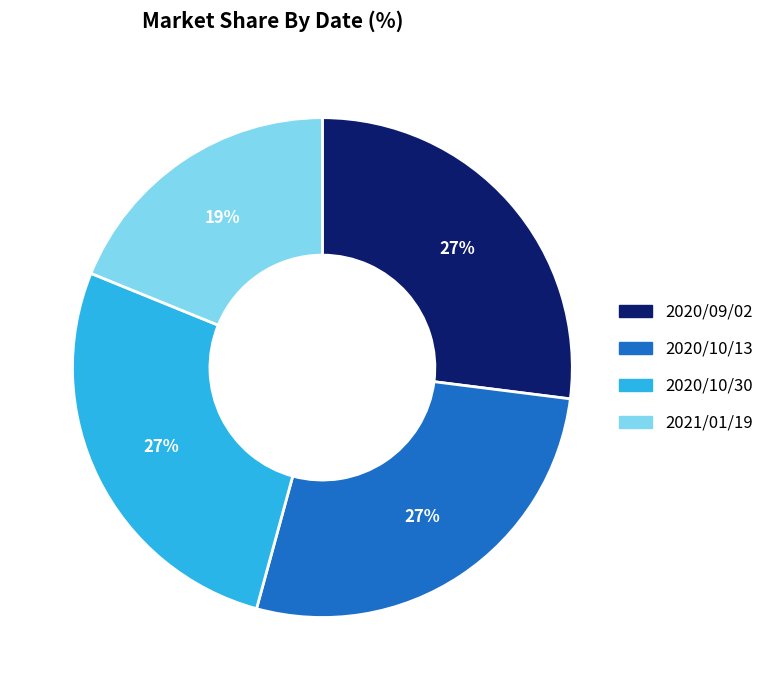

Which category has the smallest portion of the pie?

2021/01/19